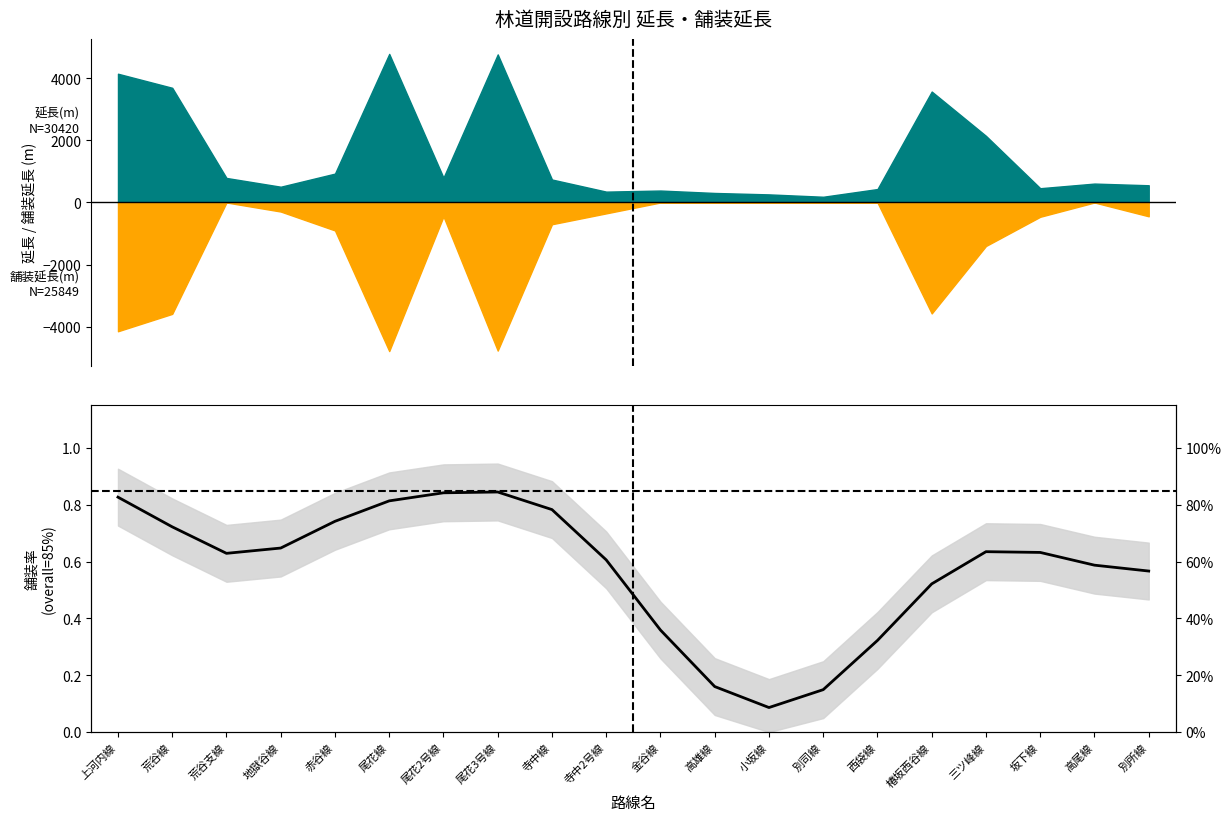

What is the approximate value at 尾花3号線?

0.8